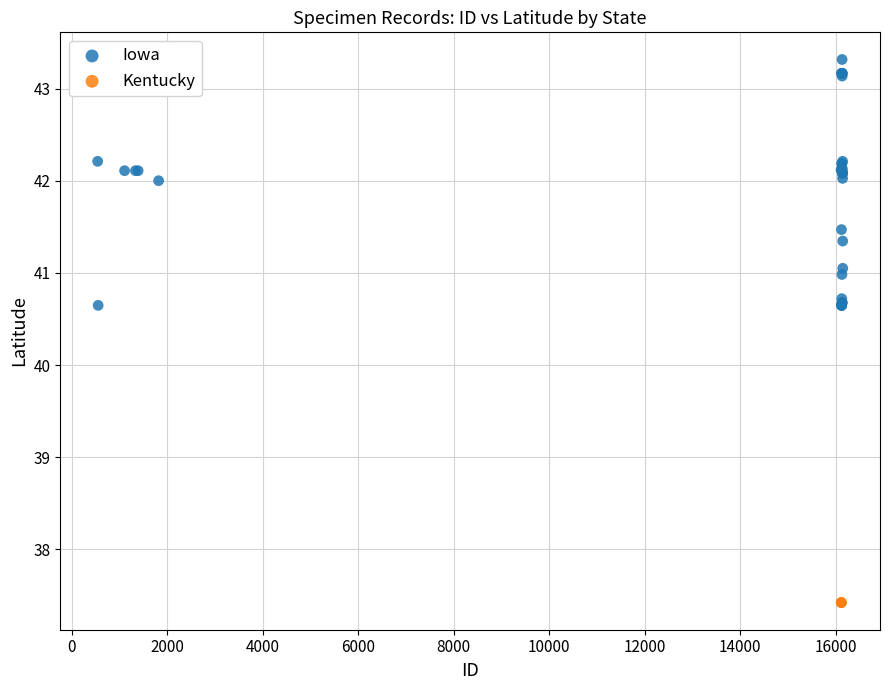

Which series contains the lowest Y value?

Kentucky